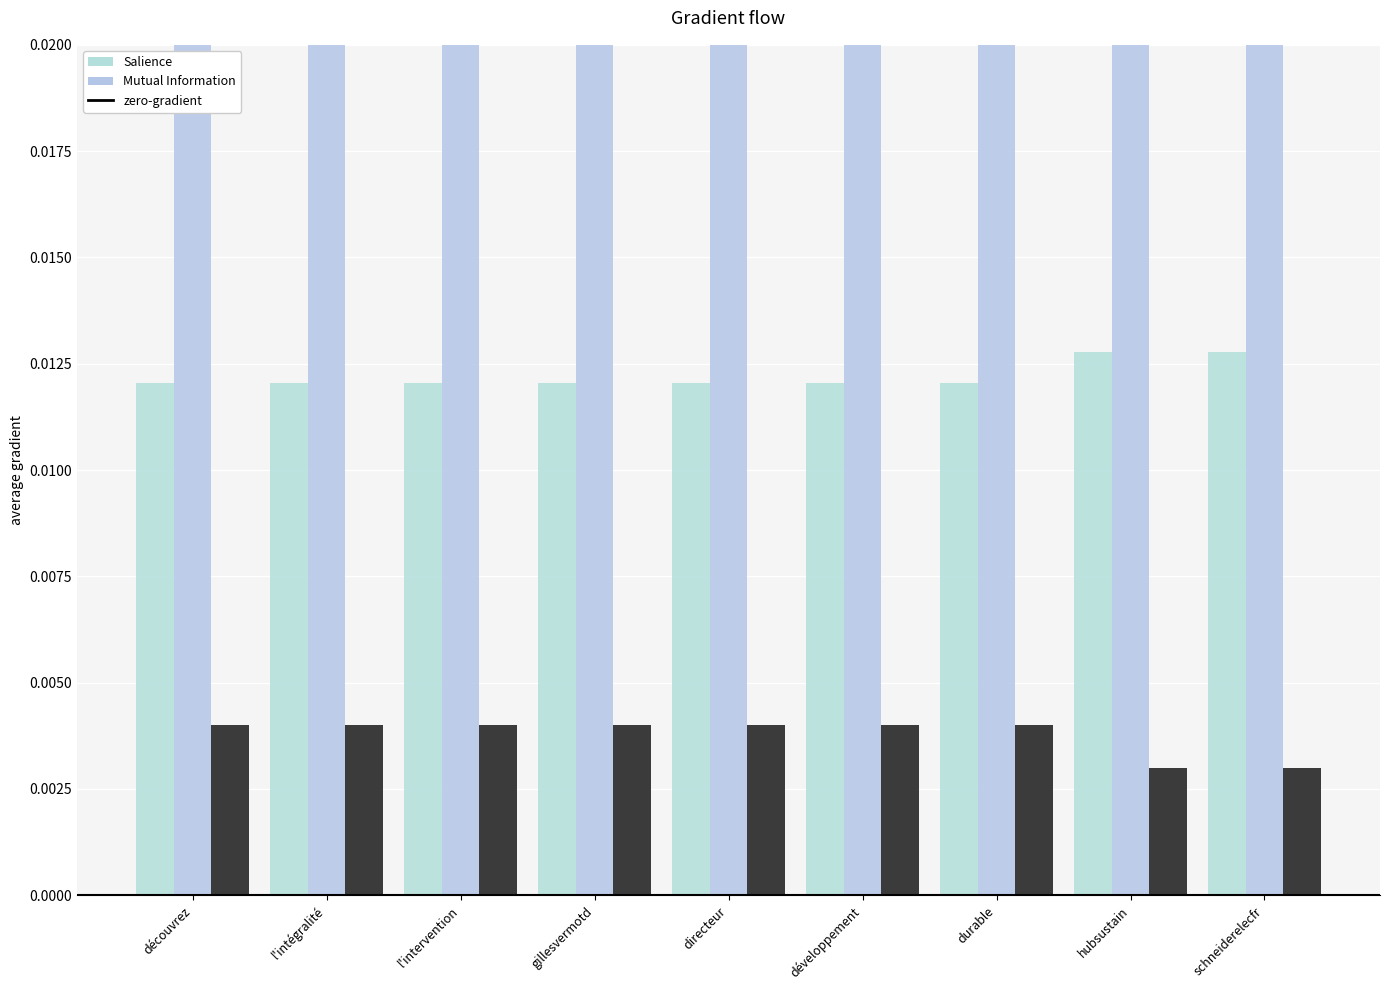

Is it true that Count equals 0.0 at gillesvermotd?

False